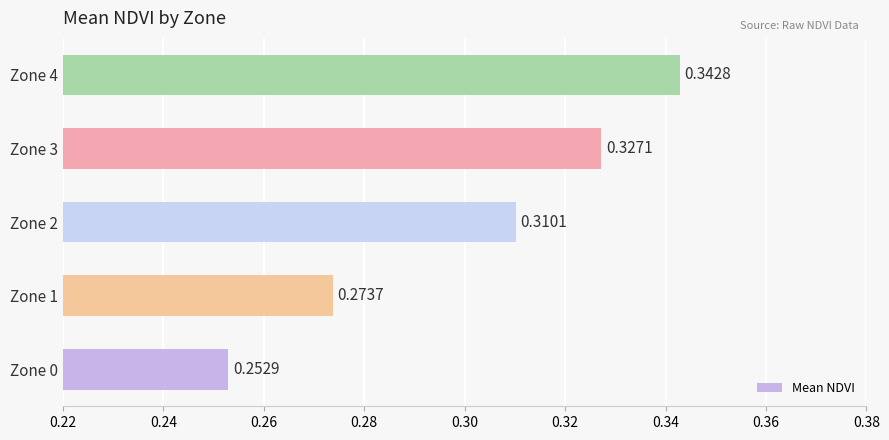

List the labels in order of value, largest first.

Zone 4, Zone 3, Zone 2, Zone 1, Zone 0